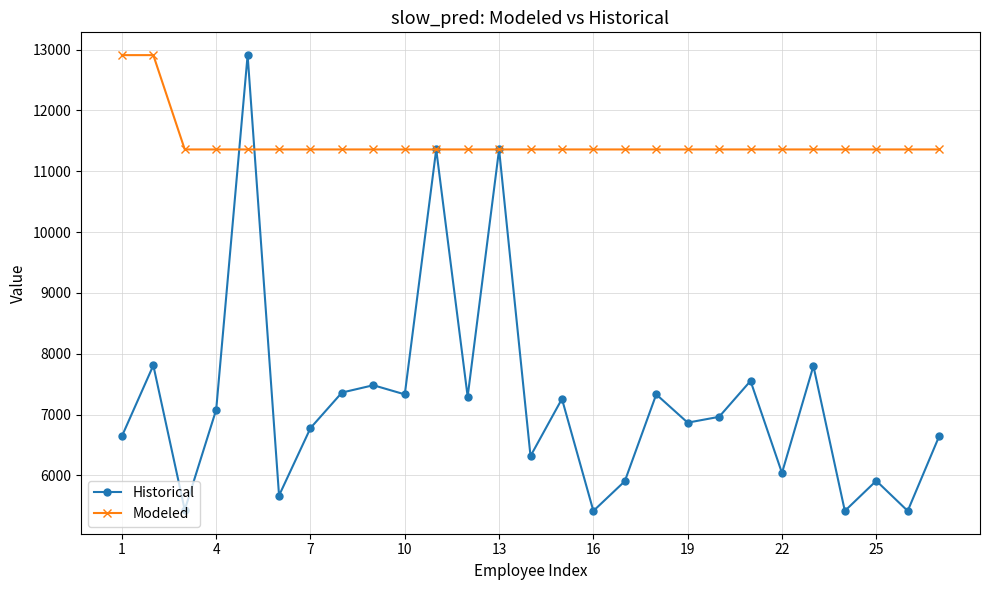

Which series has the widest spread of values?

Historical